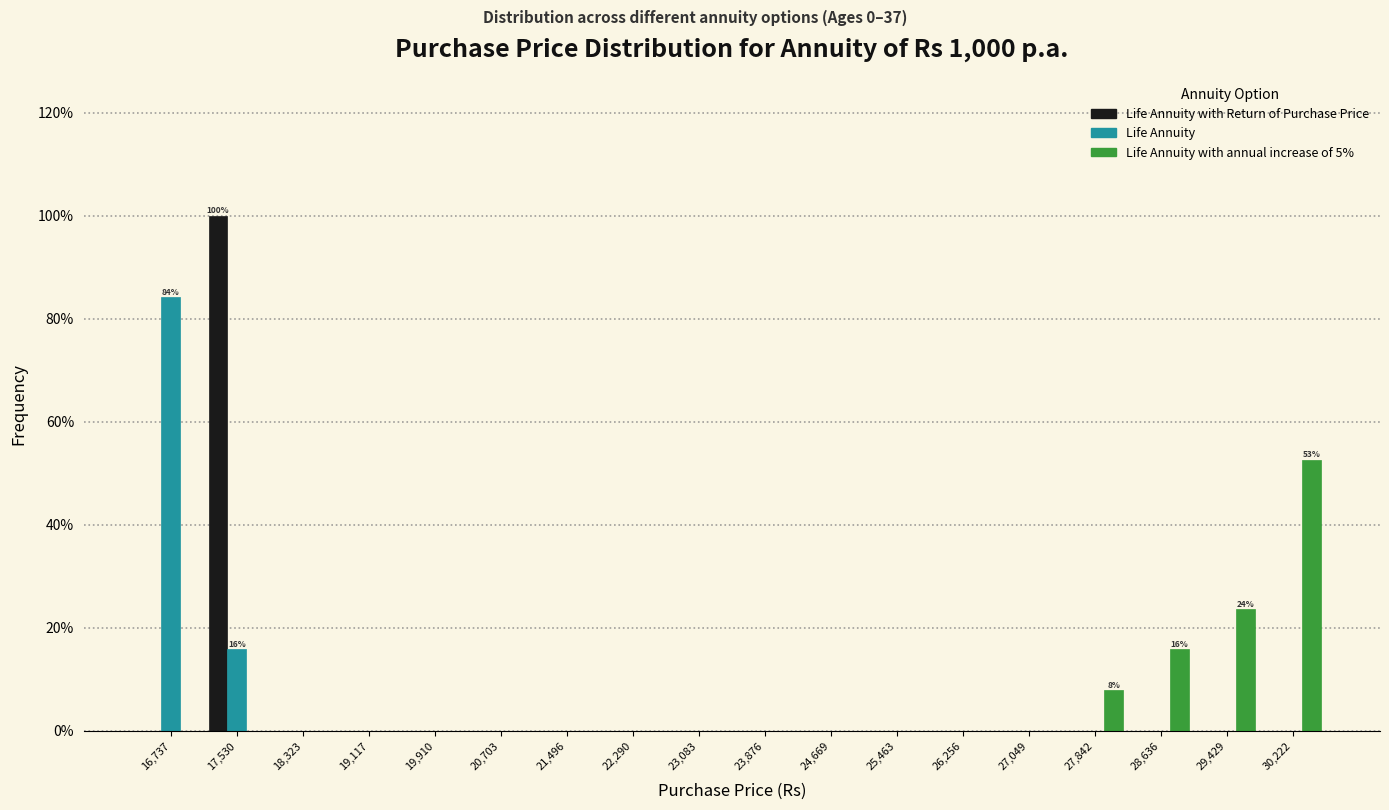

At which category does the chart reach its peak across all series?

17,530